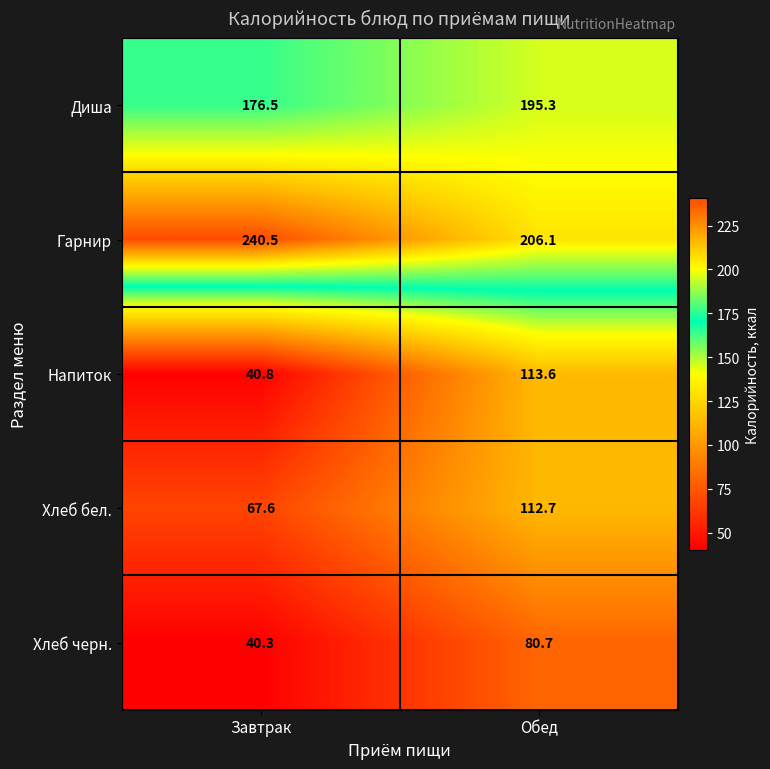

What is the total value across all series at Обед?

708.4